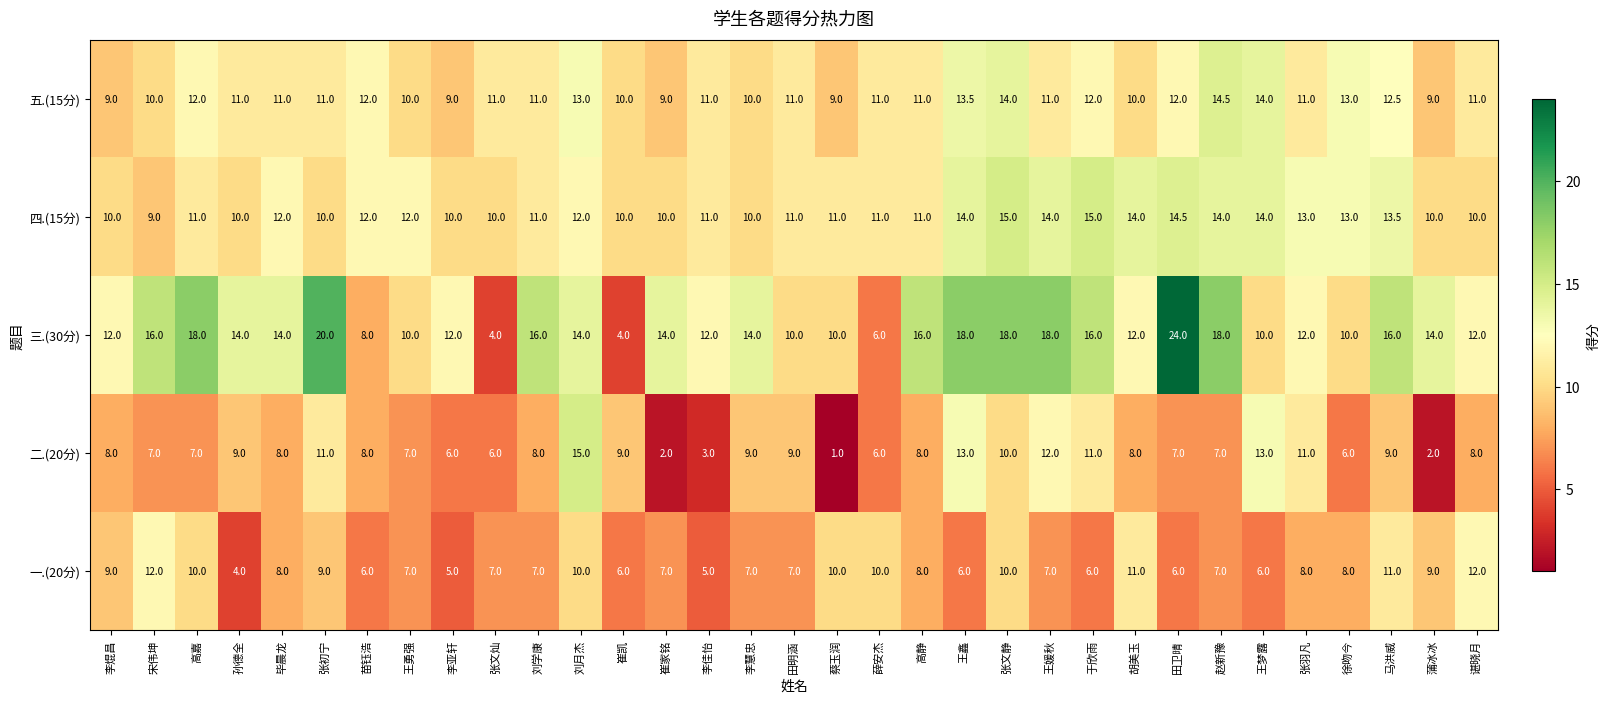

Which series has the widest spread of values?

三.(30分)